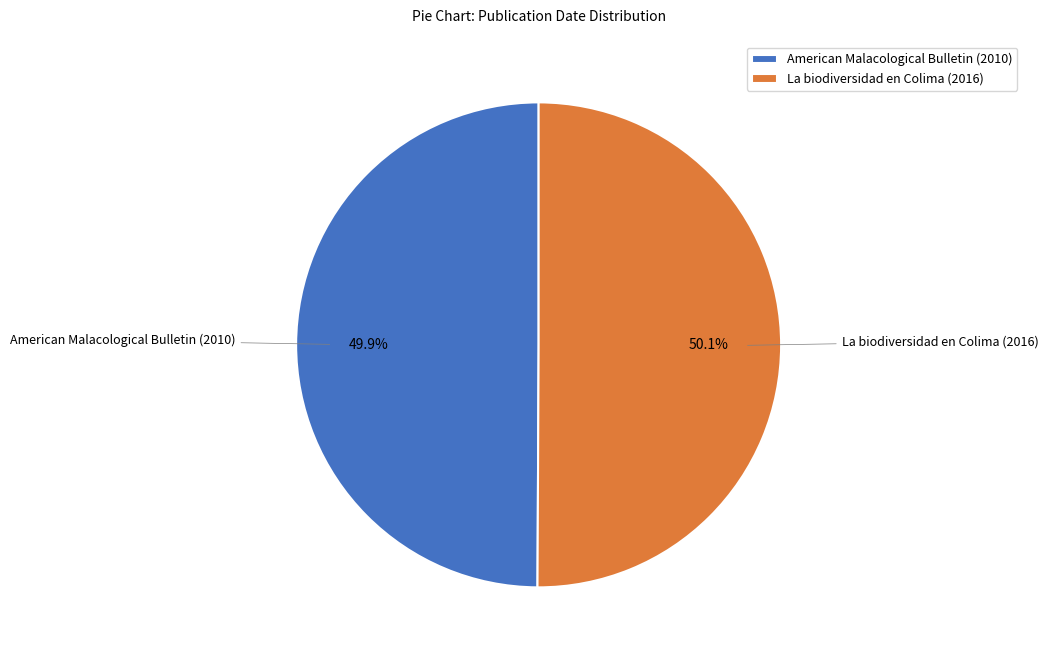

Count the number of slices in the pie.

2